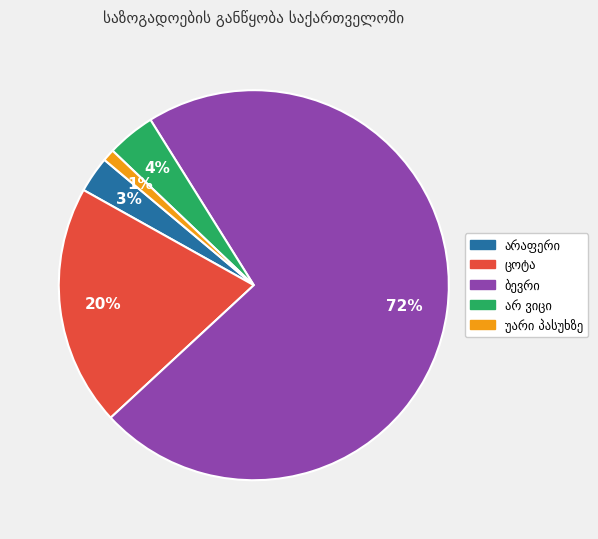

To the nearest percent, what is the average slice percentage?

20%